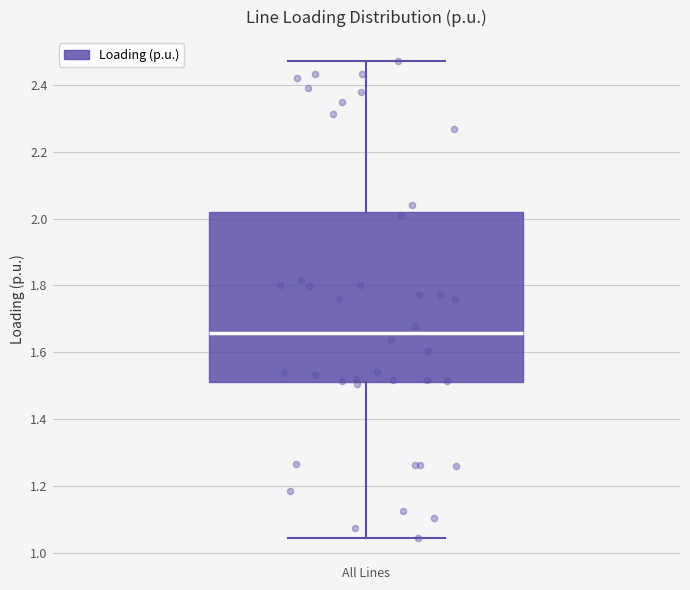

Transcribe this box plot: give where the median line is, the range the box spans, and where the two whiskers end, as read against the y-axis. The values are not printed on the chart, so give them approximately, as read against the axis.

median 1.66, box 1.52 to 2.02, whiskers 1.04 to 2.48